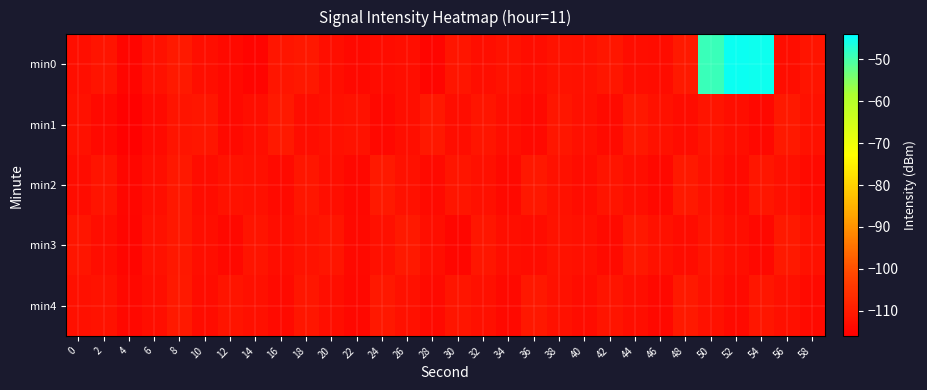

Reading left to right, extract all data points from this chart.

min0: 0=-112.7	2=-111.8	4=-114.7	6=-112.1	8=-110.5	10=-112.7	12=-114.0	14=-115.0	16=-111.3	18=-110.8	20=-112.6	22=-113.8	24=-113.4	26=-112.7	28=-114.6	30=-111.4	32=-112.9	34=-111.9	36=-113.0	38=-112.0	40=-112.3	42=-111.1	44=-113.0	46=-113.4	48=-110.4	50=-48.8	52=-45.0	54=-45.3	56=-113.0	58=-111.6
min1: 0=-112.1	2=-113.8	4=-115.6	6=-113.6	8=-111.7	10=-111.0	12=-114.0	14=-112.9	16=-110.4	18=-113.0	20=-112.5	22=-111.8	24=-114.2	26=-112.9	28=-110.7	30=-113.1	32=-111.5	34=-112.7	36=-113.8	38=-111.2	40=-112.4	42=-113.6	44=-110.9	46=-112.2	48=-113.4	50=-111.7	52=-112.8	54=-114.1	56=-110.6	58=-112.3
min2: 0=-113.2	2=-111.6	4=-114.4	6=-112.7	8=-110.9	10=-113.3	12=-111.8	14=-112.5	16=-113.7	18=-111.1	20=-112.9	22=-114.3	24=-110.5	26=-112.1	28=-113.5	30=-111.4	32=-112.6	34=-113.9	36=-110.8	38=-112.2	40=-113.4	42=-111.7	44=-112.8	46=-114.1	48=-110.6	50=-112.3	52=-113.6	54=-111.0	56=-112.4	58=-113.7
min3: 0=-111.5	2=-113.0	4=-114.7	6=-112.3	8=-110.7	10=-112.8	12=-114.2	14=-111.6	16=-113.1	18=-112.0	20=-111.3	22=-113.8	24=-112.6	26=-110.4	28=-112.9	30=-114.5	32=-111.2	34=-112.7	36=-113.3	38=-111.8	40=-112.4	42=-113.6	44=-110.9	46=-112.2	48=-113.4	50=-111.7	52=-112.8	54=-114.1	56=-110.6	58=-112.3
min4: 0=-112.5	2=-111.9	4=-114.3	6=-112.8	8=-110.6	10=-113.2	12=-111.7	14=-112.4	16=-113.6	18=-111.0	20=-112.7	22=-114.2	24=-110.7	26=-112.1	28=-113.5	30=-111.4	32=-112.6	34=-113.9	36=-110.8	38=-112.2	40=-113.3	42=-111.6	44=-112.8	46=-114.1	48=-110.5	50=-112.3	52=-113.6	54=-111.1	56=-112.4	58=-113.7